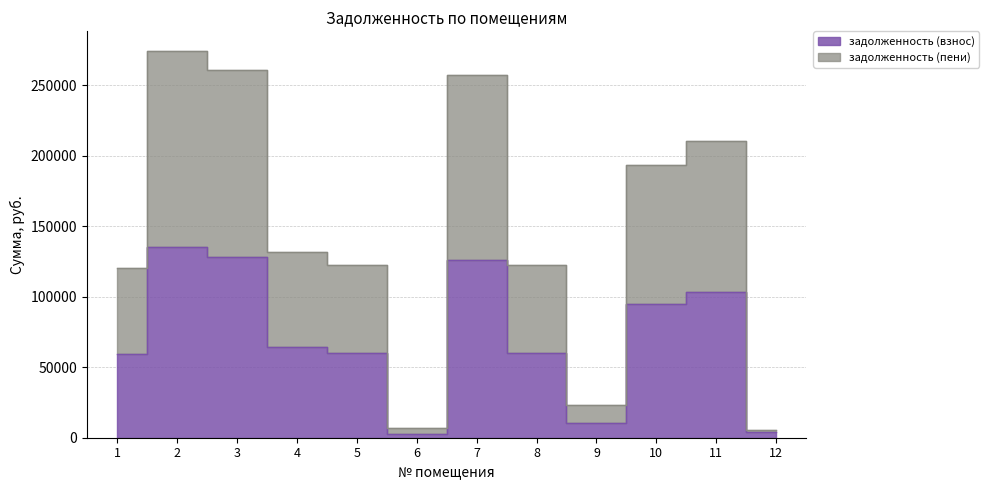

At 9, list the series in order from largest to smallest.

задолженность (пени), задолженность (взнос)